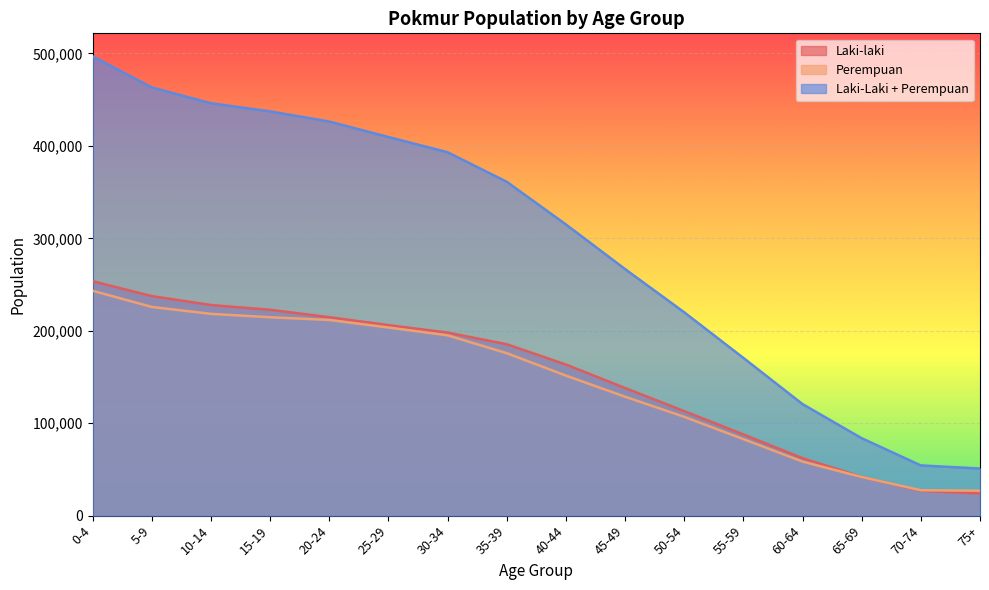

Reading left to right, extract all data points from this chart.

Laki-laki: 253641	237504	227867	222720	214667	206122	198047	185427	163492	138070	113062	87843	62190	41947	26850	23968
Perempuan: 243305	225768	218297	214613	211711	203493	195069	175770	151526	128671	106911	82790	58485	41807	27465	26995
Laki-Laki + Perempuan: 496946	463272	446164	437333	426378	409615	393116	361197	315018	266741	219973	170633	120675	83754	54315	50963